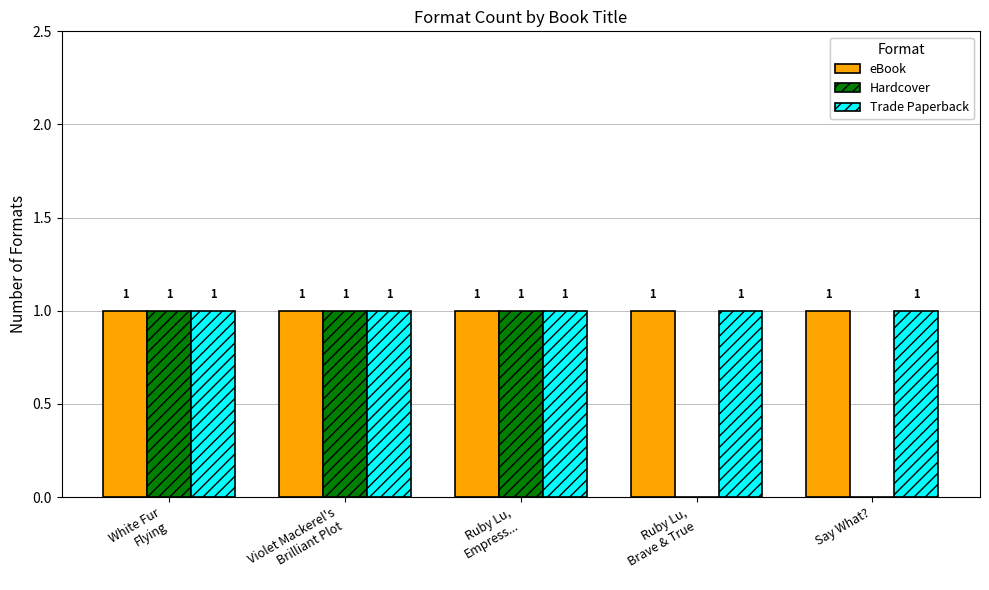

What is the sum of all Hardcover values?

3